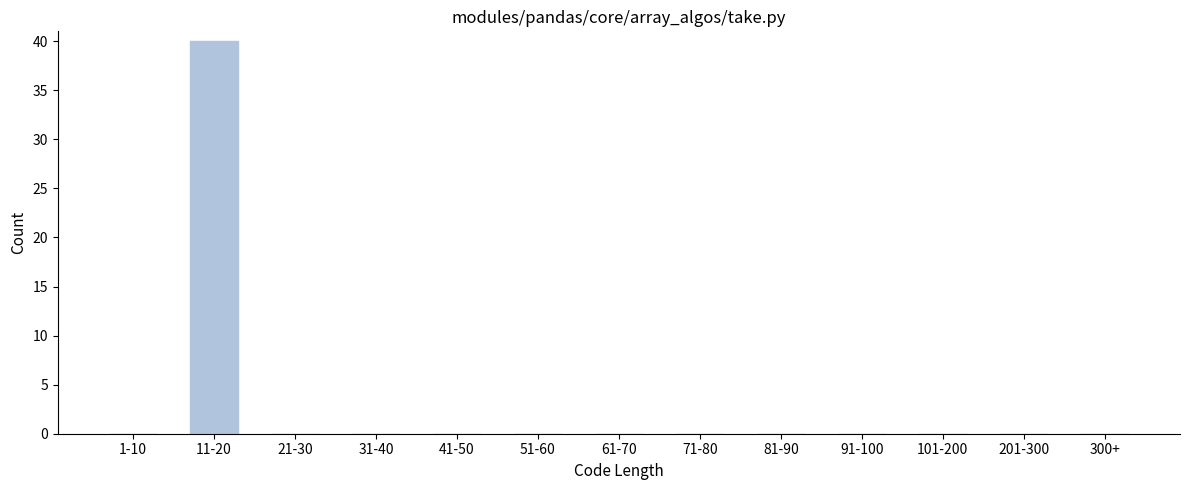

Reading right to left, list all the values displayed in this chart.

300+=0	201-300=0	101-200=0	91-100=0	81-90=0	71-80=0	61-70=0	51-60=0	41-50=0	31-40=0	21-30=0	11-20=40	1-10=0